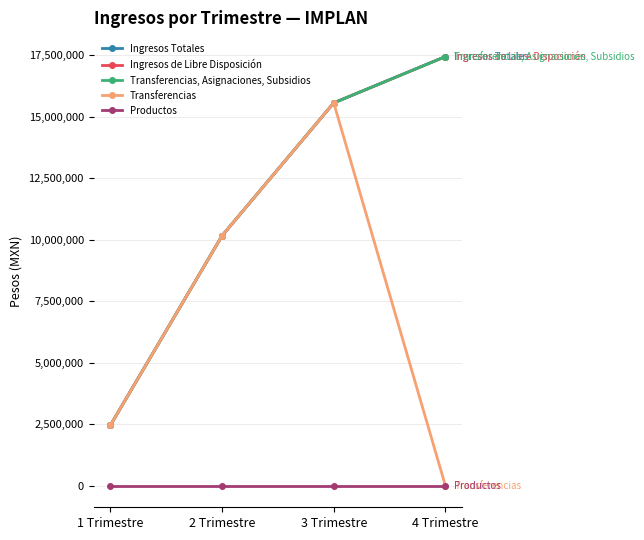

Is this an area chart (filled region under the line)?

No